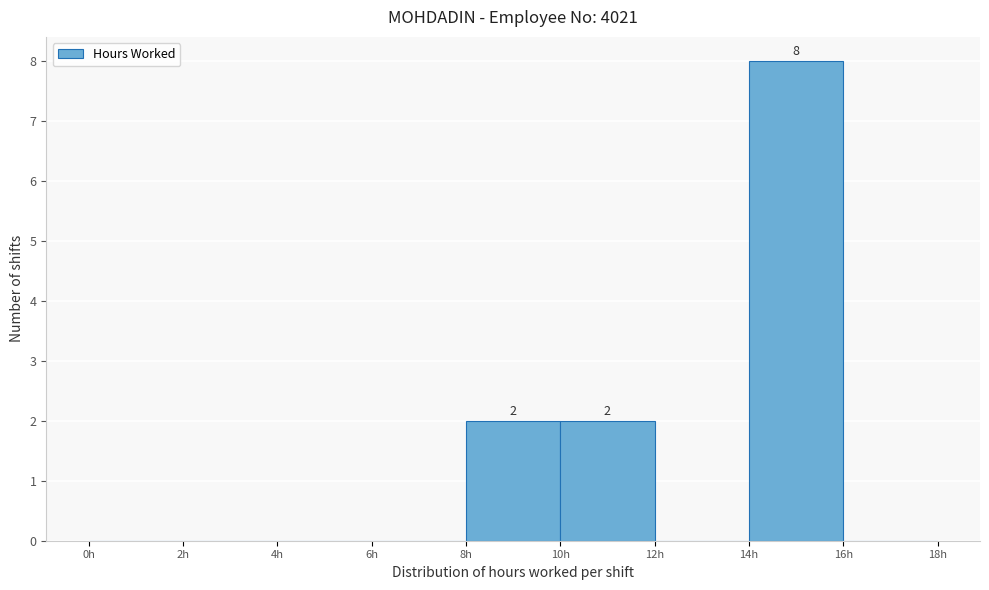

Which range on the x-axis has the tallest bar?

14 to 16